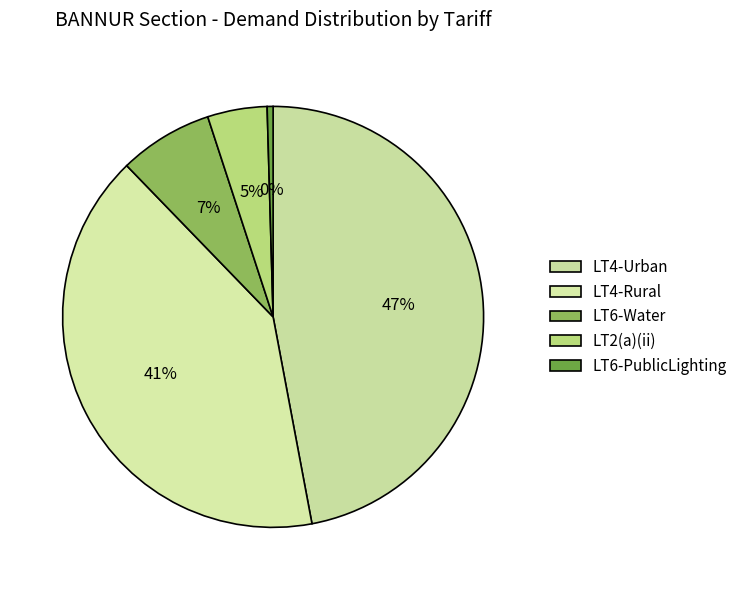

How many segments does this pie chart have?

5